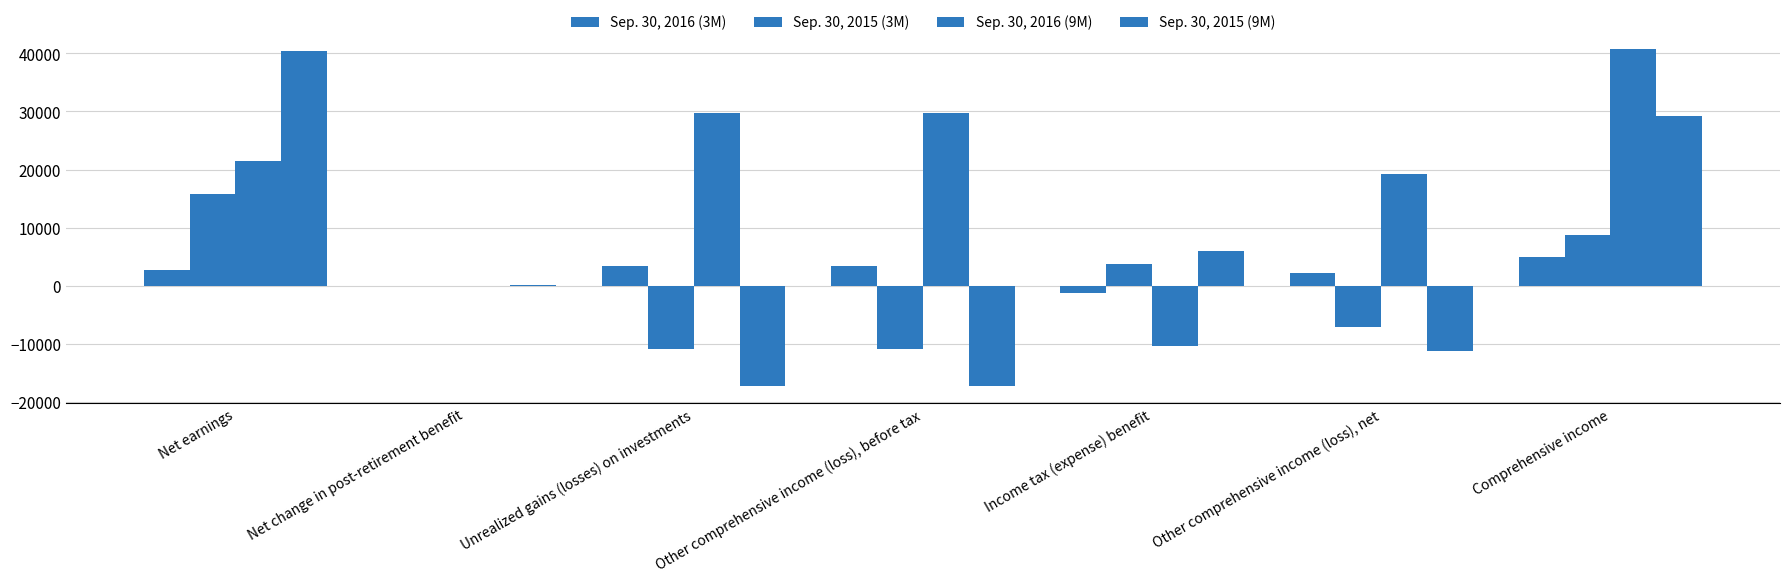

Rank the categories by Sep. 30, 2015 (9M) value from lowest to highest.

Unrealized gains (losses) on investments, Other comprehensive income (loss), before tax, Other comprehensive income (loss), net, Net change in post-retirement benefit, Income tax (expense) benefit, Comprehensive income, Net earnings